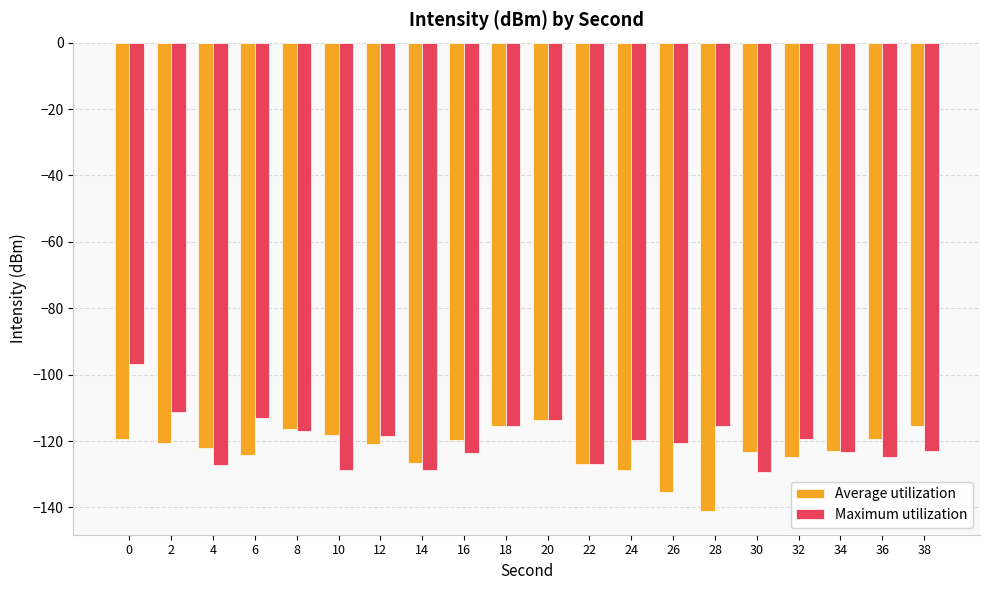

Which series changed the most between 6 and 30?

Maximum utilization